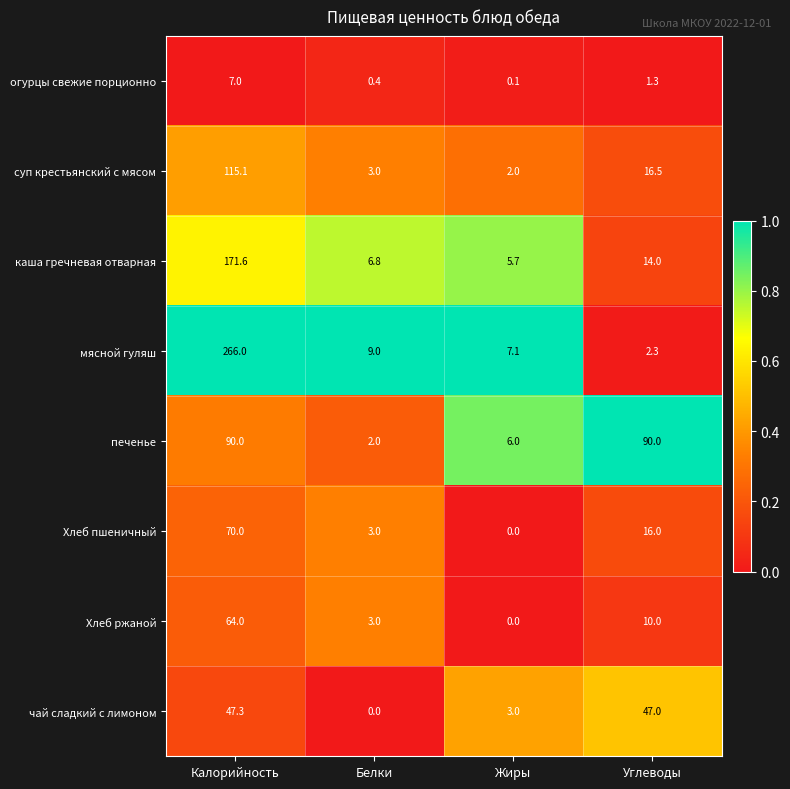

What is the total value across all series at Жиры?

23.9